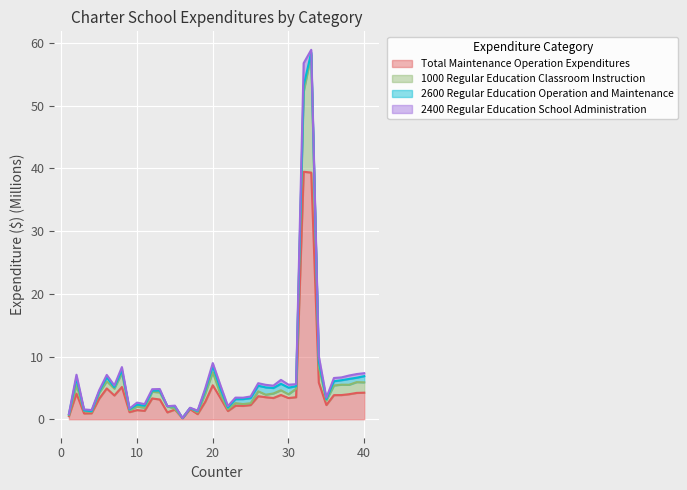

Where does the Total Maintenance Operation Expenditures series first go above 3?

2